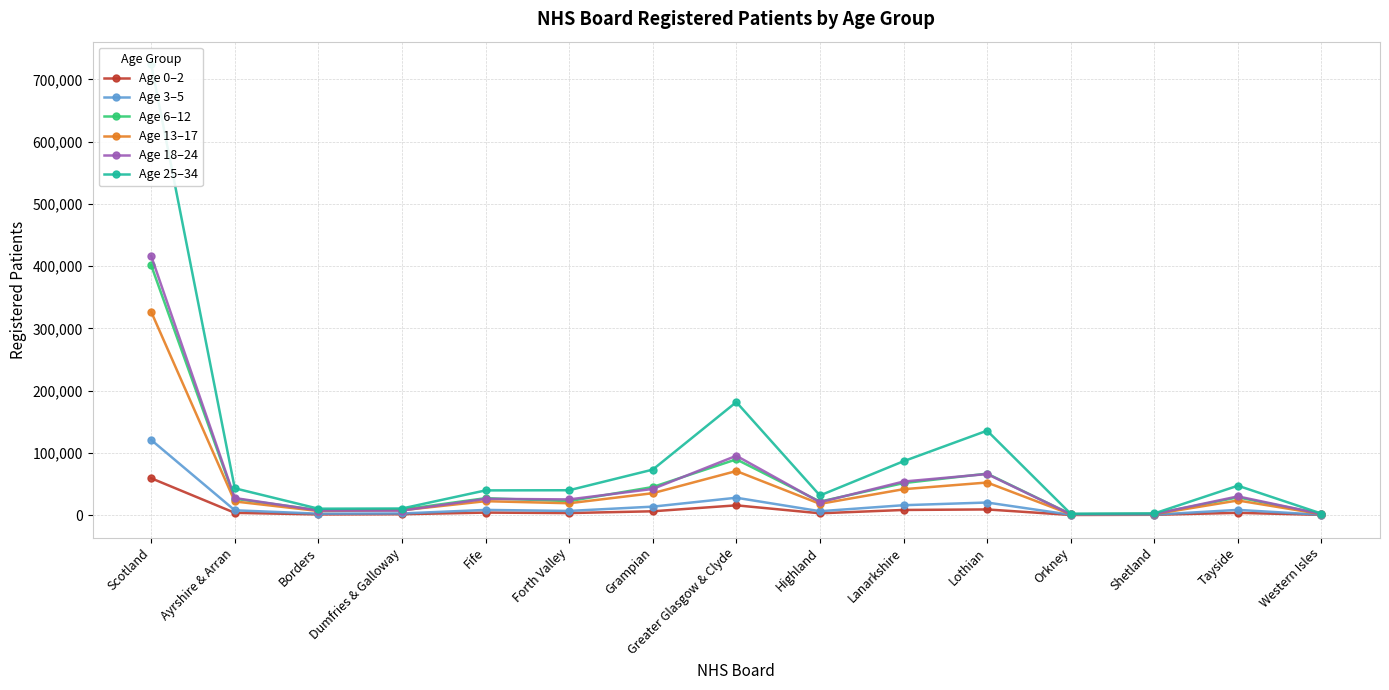

At which label does Age 25–34 first exceed 39865?

Scotland